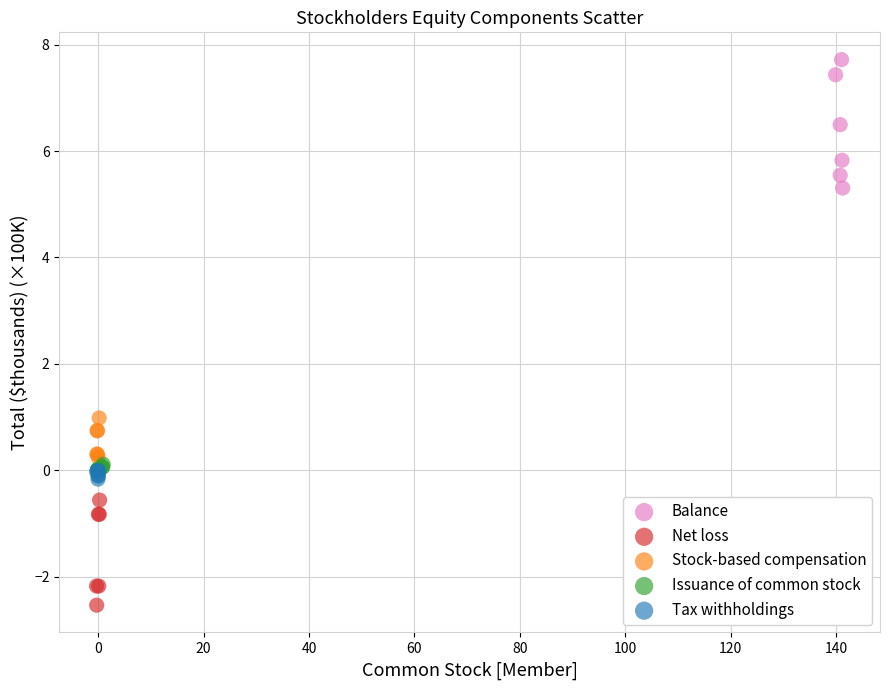

Which series reaches the minimum Y coordinate?

Net loss